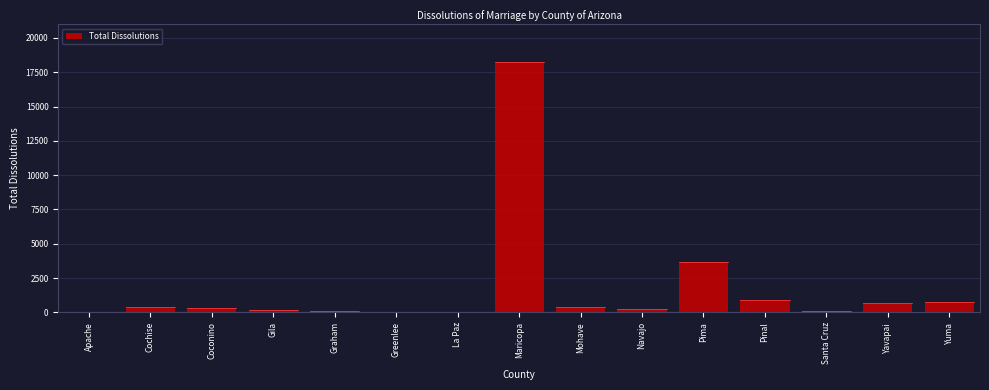

True or false: the data shows 18241 at Maricopa.

True